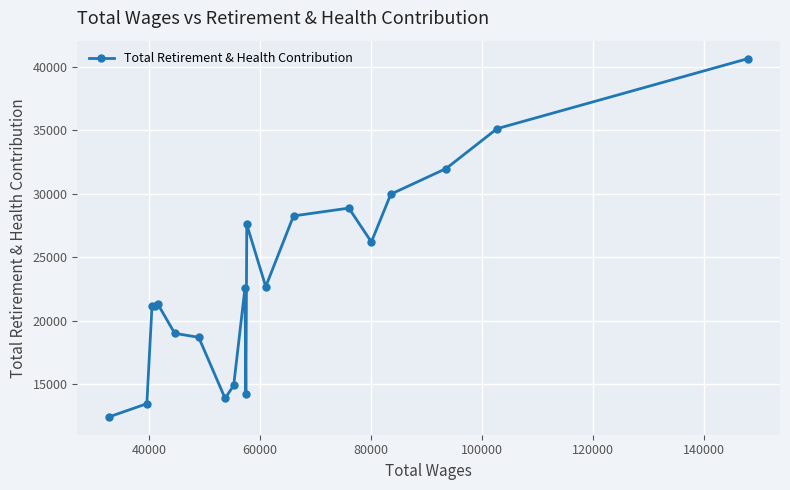

What is the difference between the maximum and minimum values?

28209